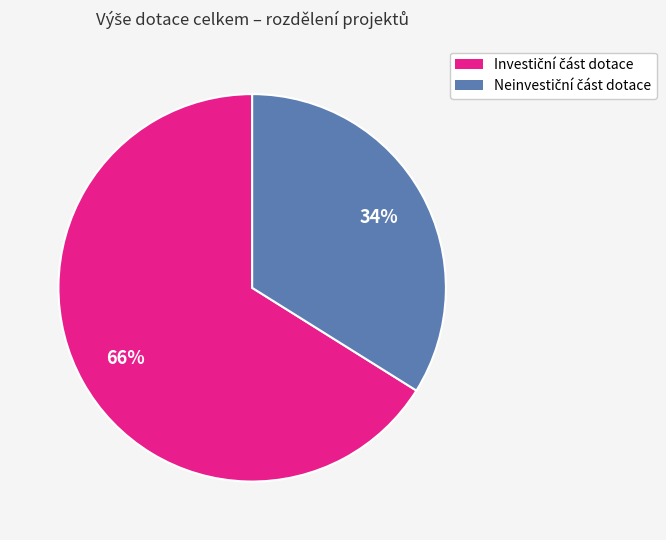

Is there any slice that represents more than half of the pie?

Yes